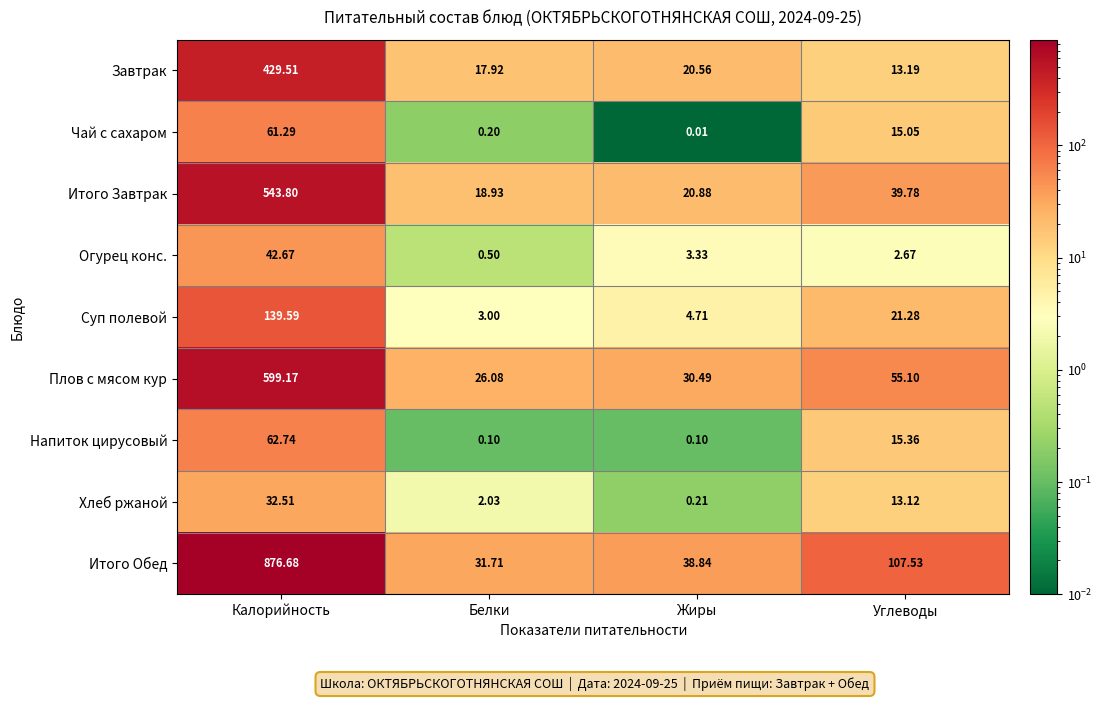

At which category is the sum across all series the highest?

Калорийность